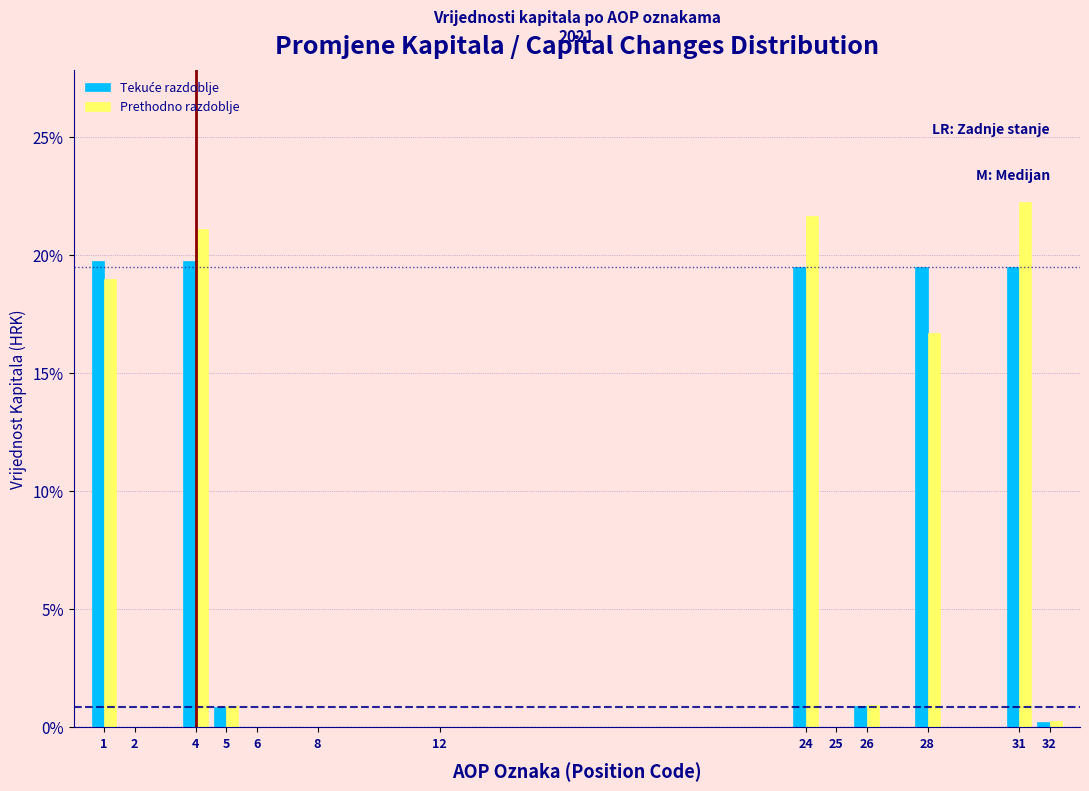

What is the total value across all series at 31?

41.8